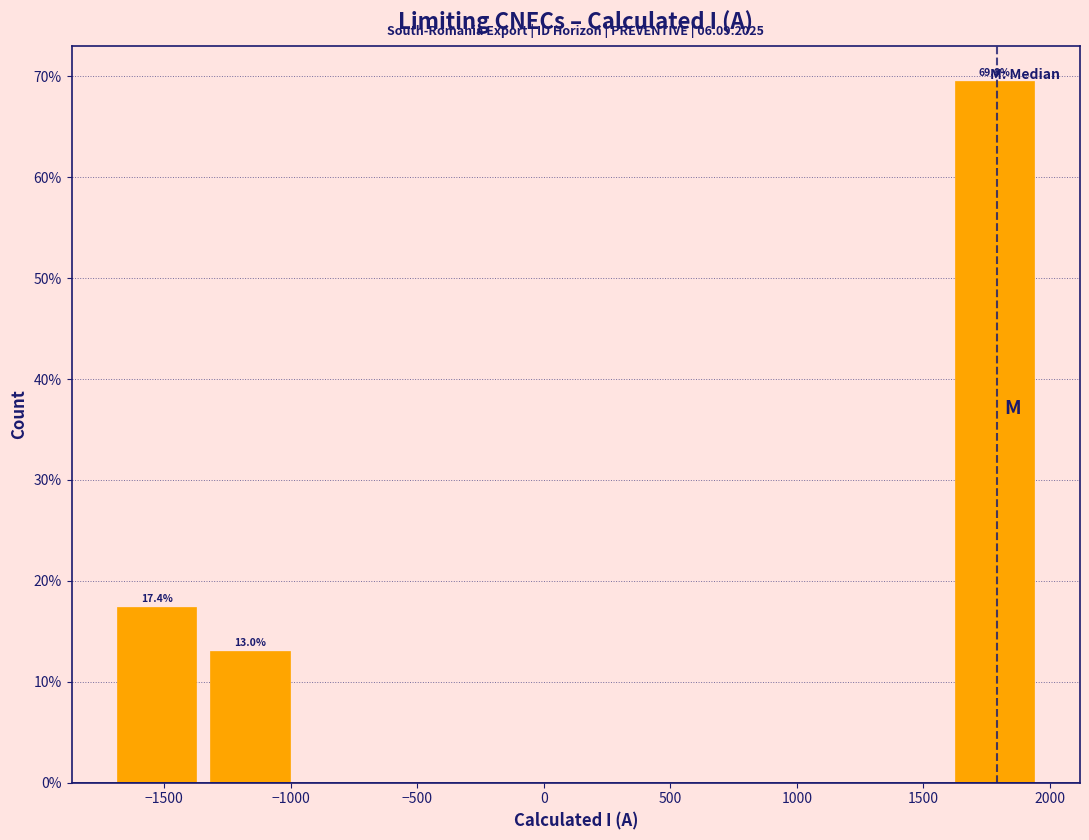

Over which range of the x-axis is the bar tallest?

1650 to 2000